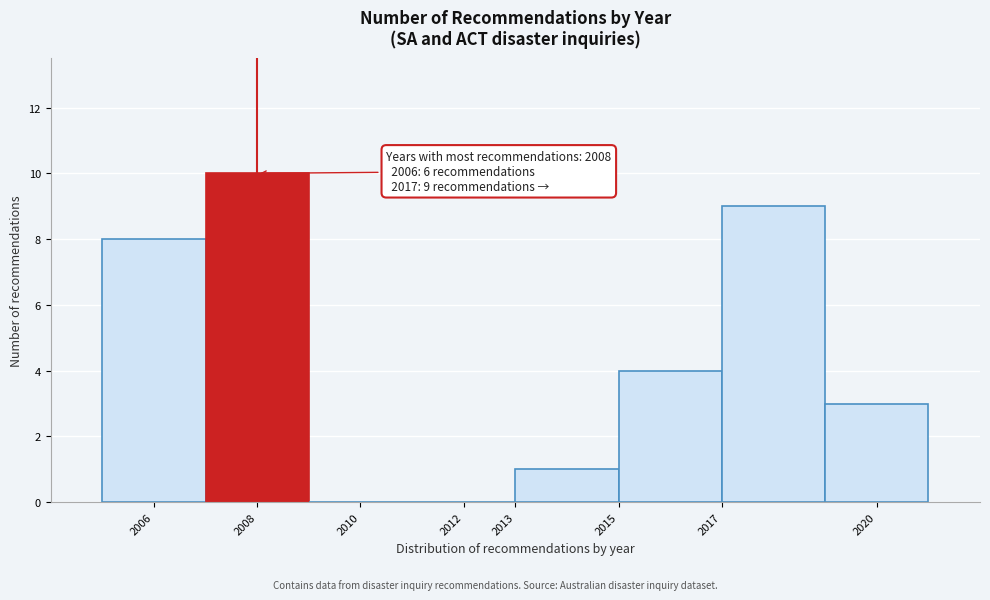

Over which range of the x-axis is the bar tallest?

2007 to 2009